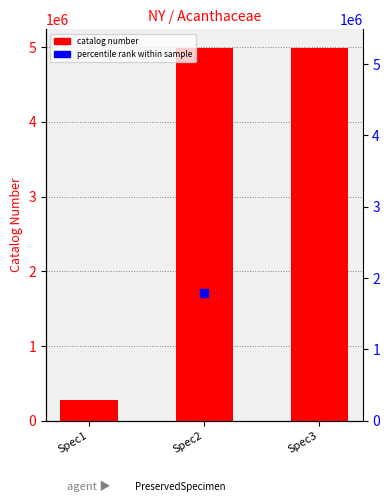

Rank the categories by value from lowest to highest.

Spec1, Spec3, Spec2